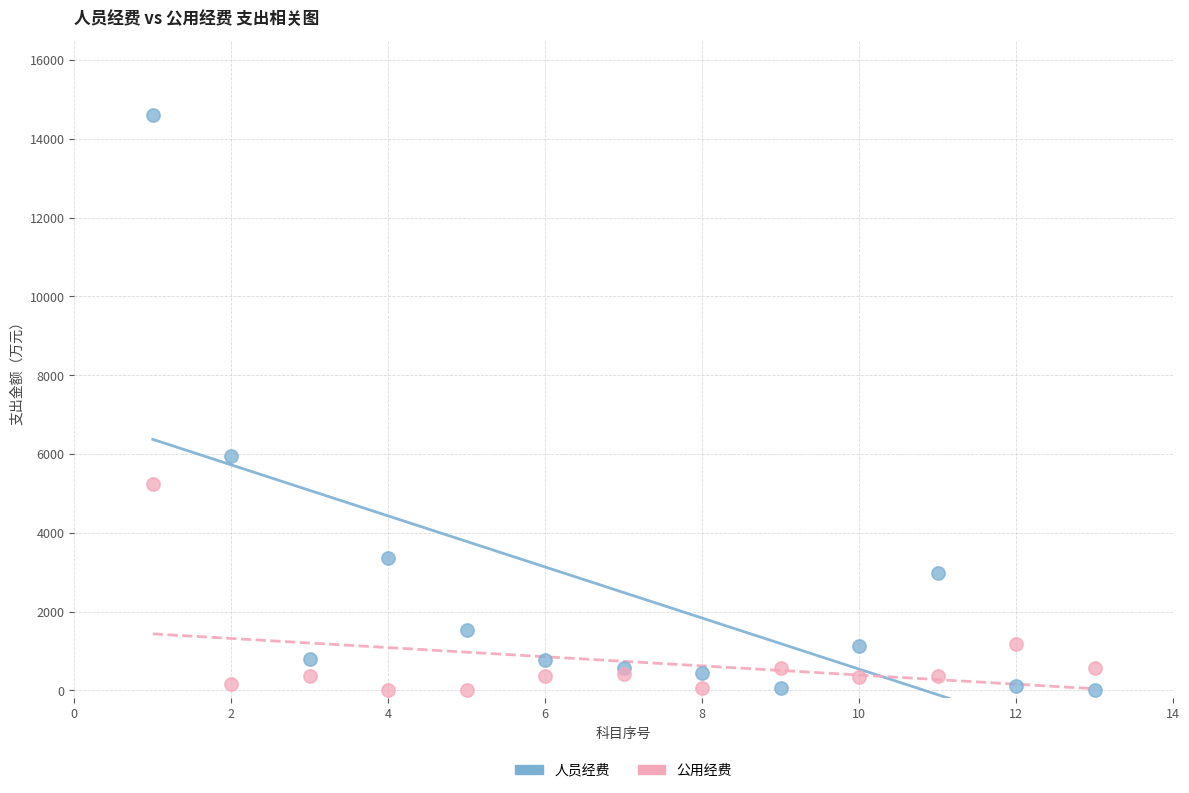

In the 公用经费 series, what Y value is closest to 2618?

1175.3